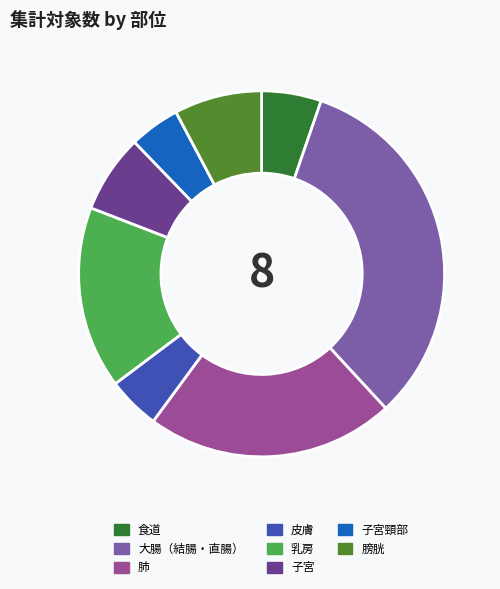

What is the ratio of the value at 子宮 to the value at 肺?

0.3